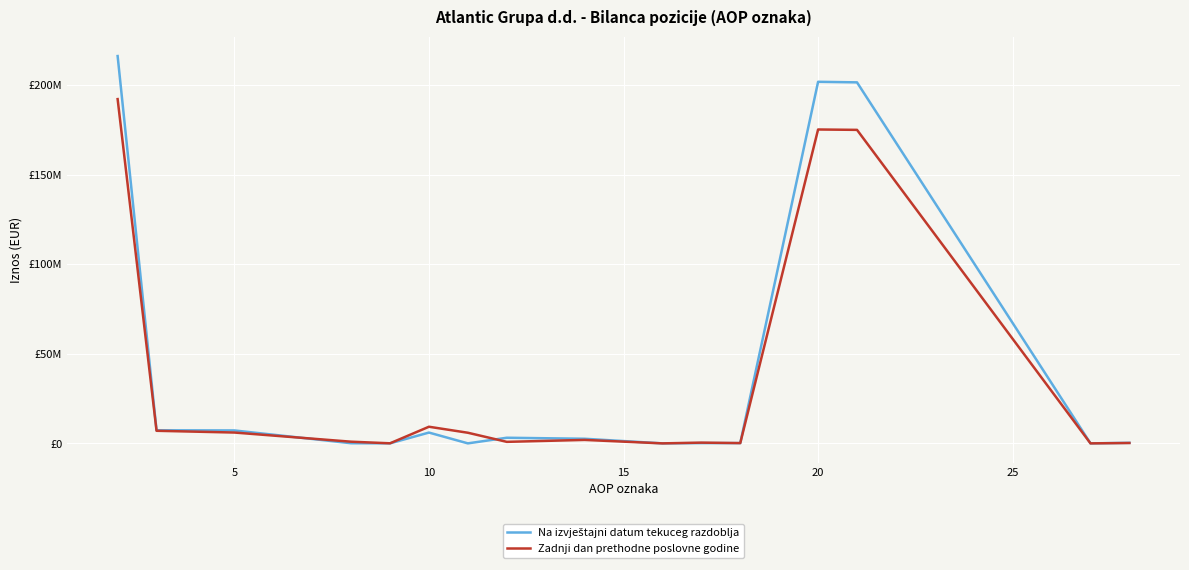

Does the chart display data point markers on the line(s)?

No